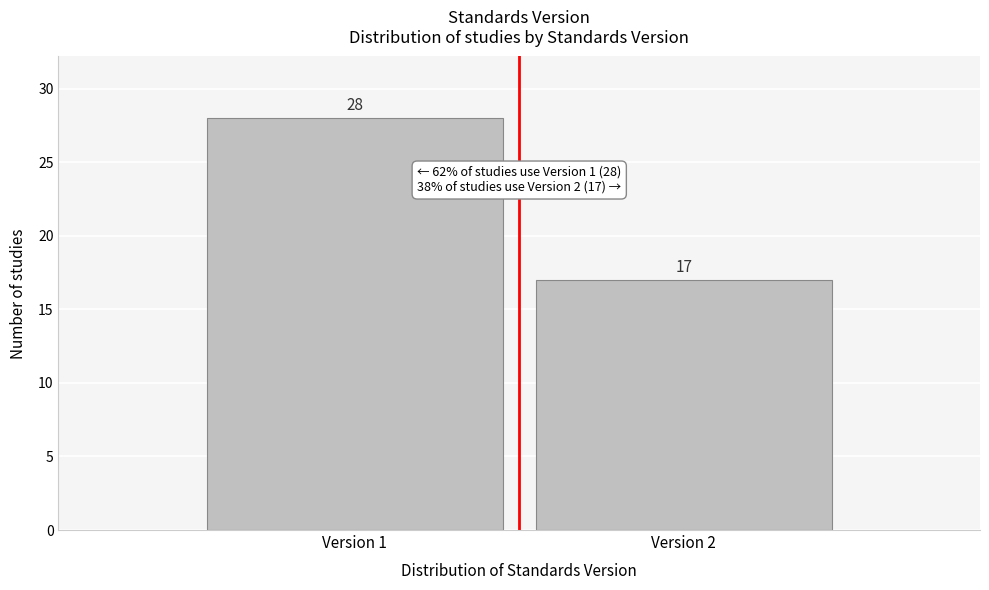

Reading left to right, transcribe all the data shown in this chart.

28	17